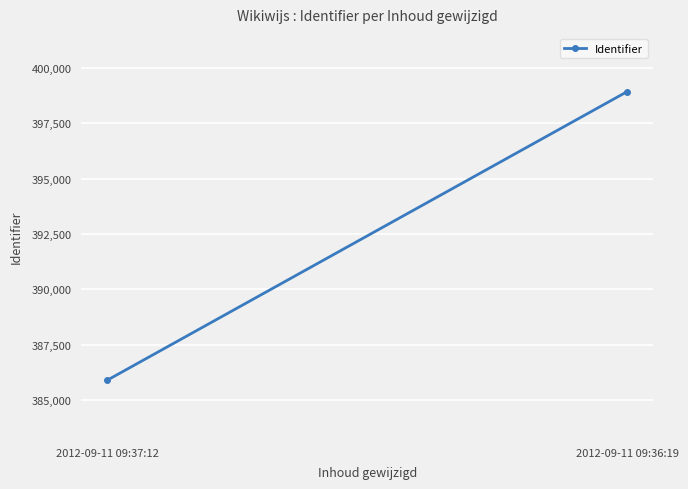

Which label corresponds to the largest value in the chart?

2012-09-11 09:36:19